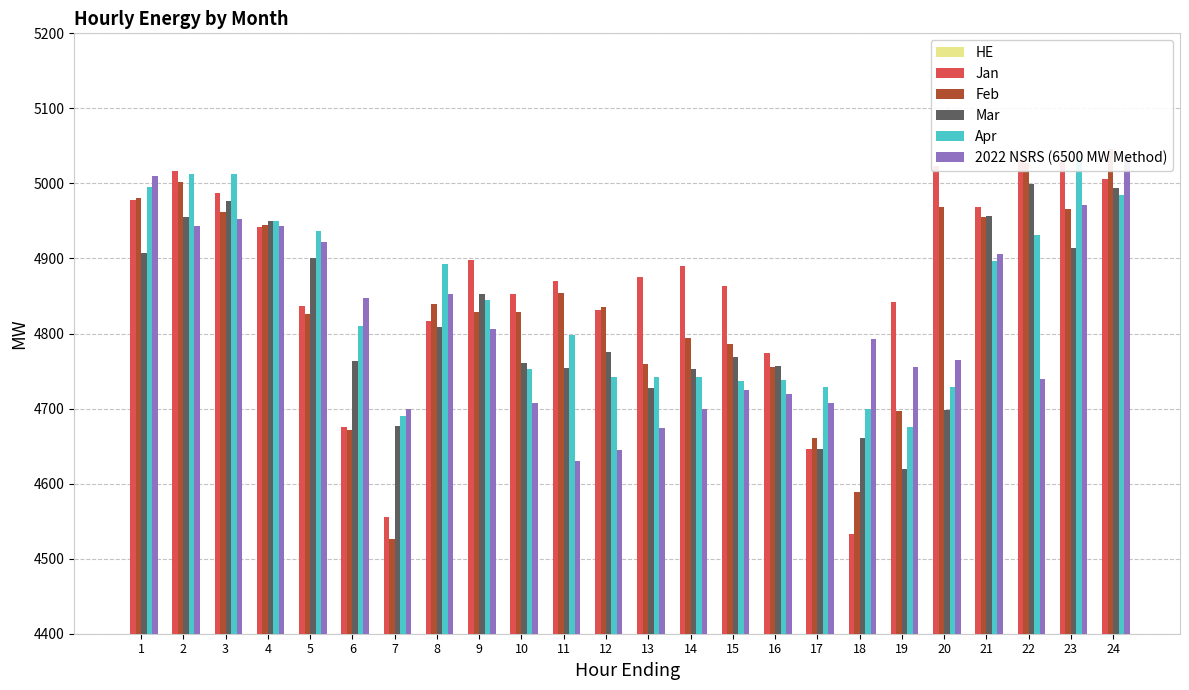

Between 9 and 2, which is larger?

9